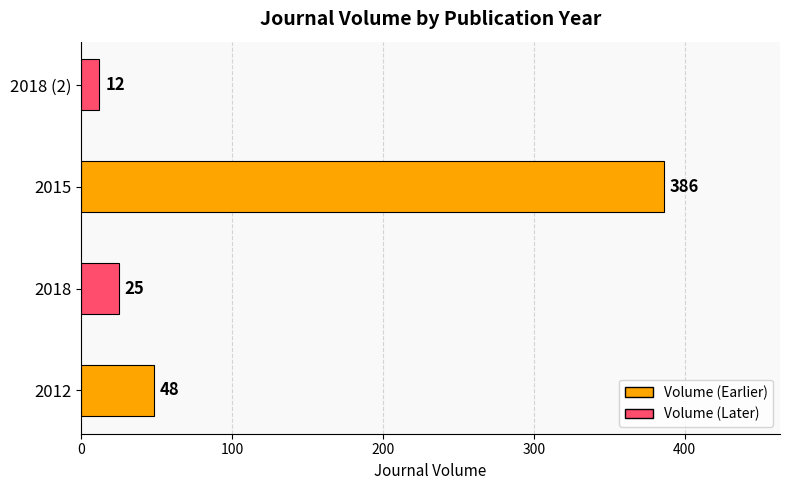

Which has a higher value, 2018 or 2018 (2)?

2018